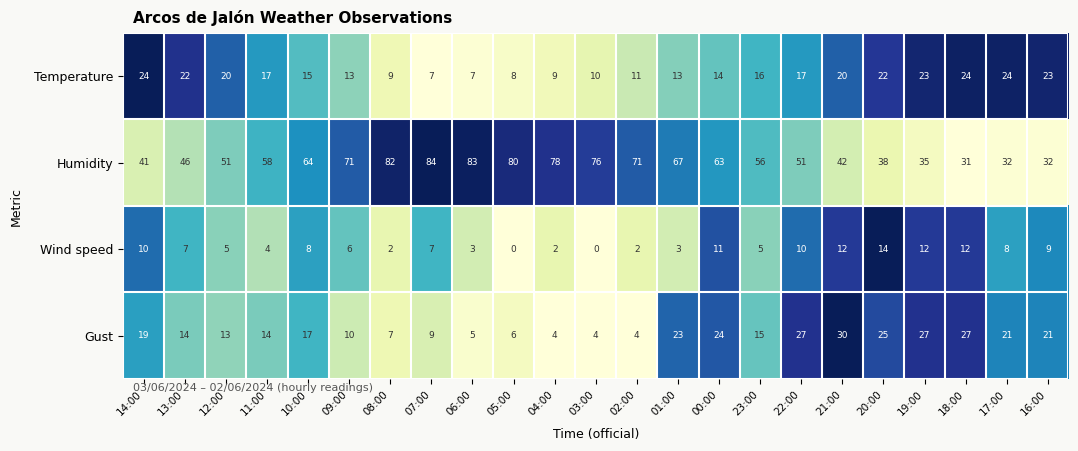

List the series in order of their peak value, highest first.

Humidity, Gust, Temperature, Wind speed